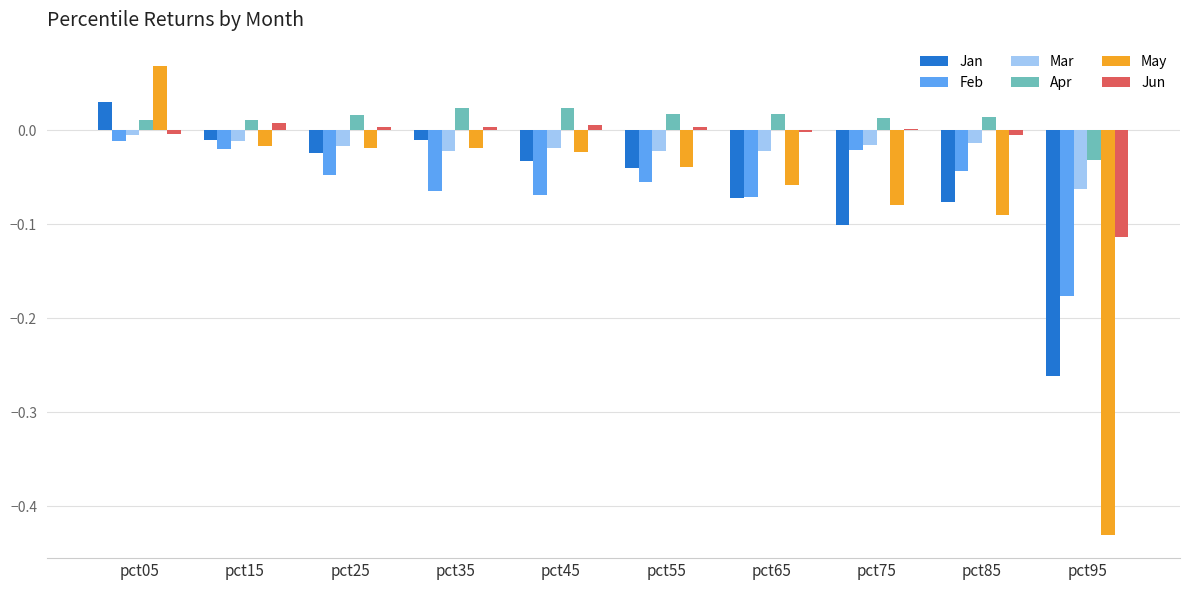

How many groups of bars are there?

10